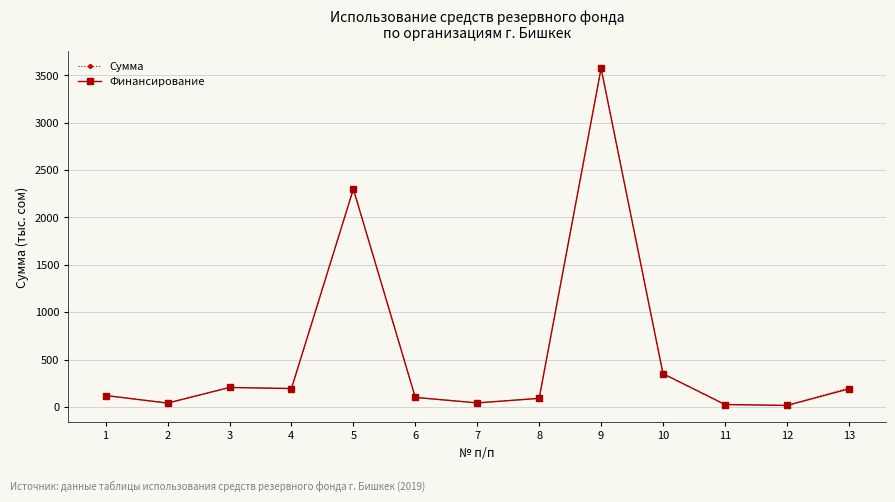

How many lines are shown in the chart?

2